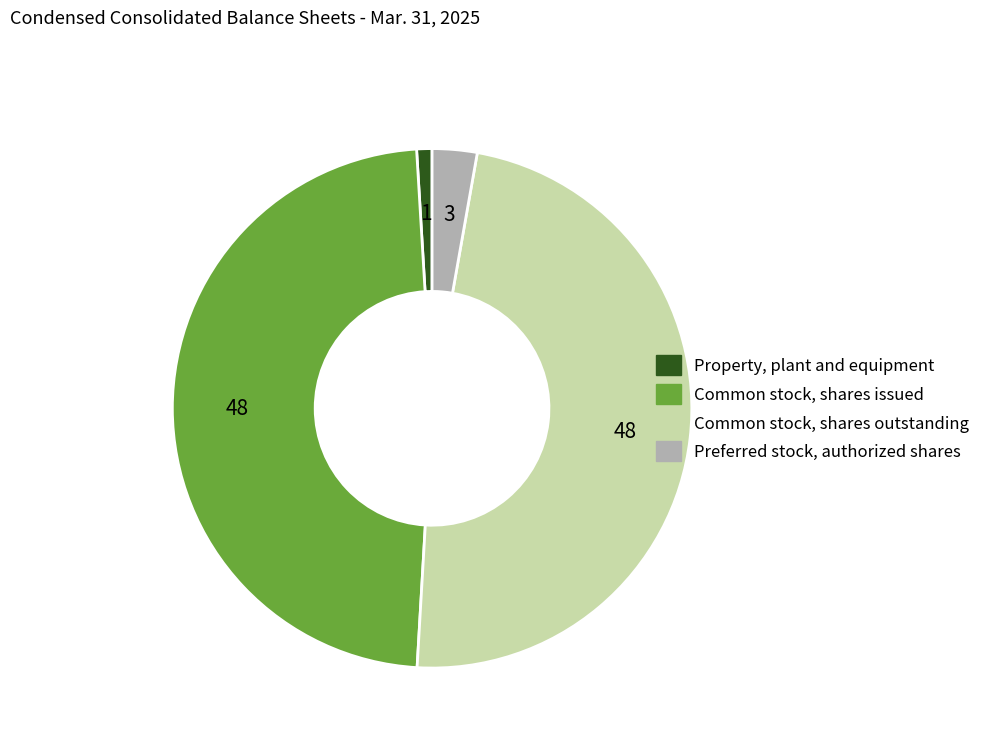

Which category has the smallest portion of the pie?

Property, plant and equipment